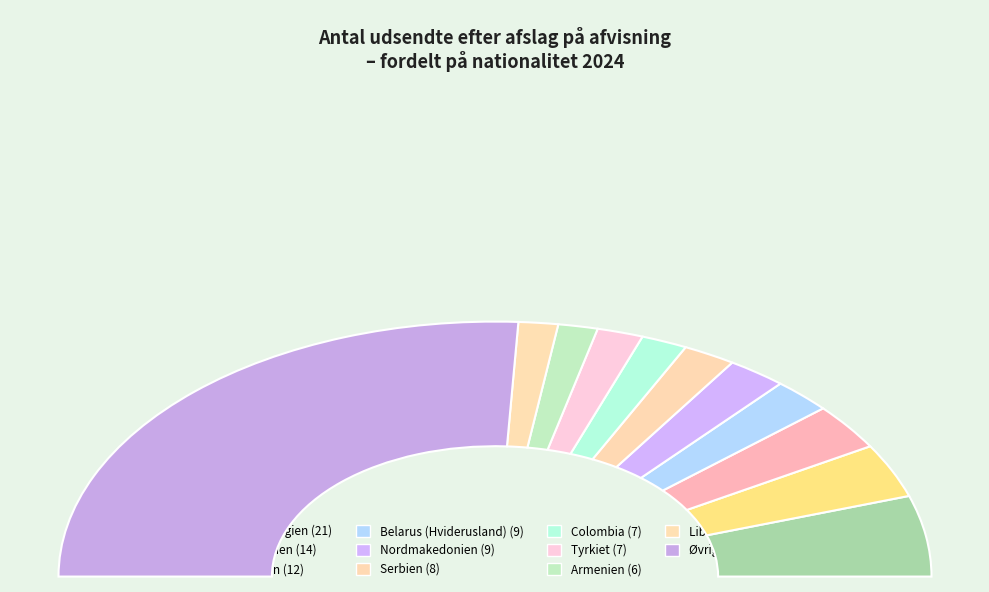

What is the change in value from Nordmakedonien to Colombia?

-2